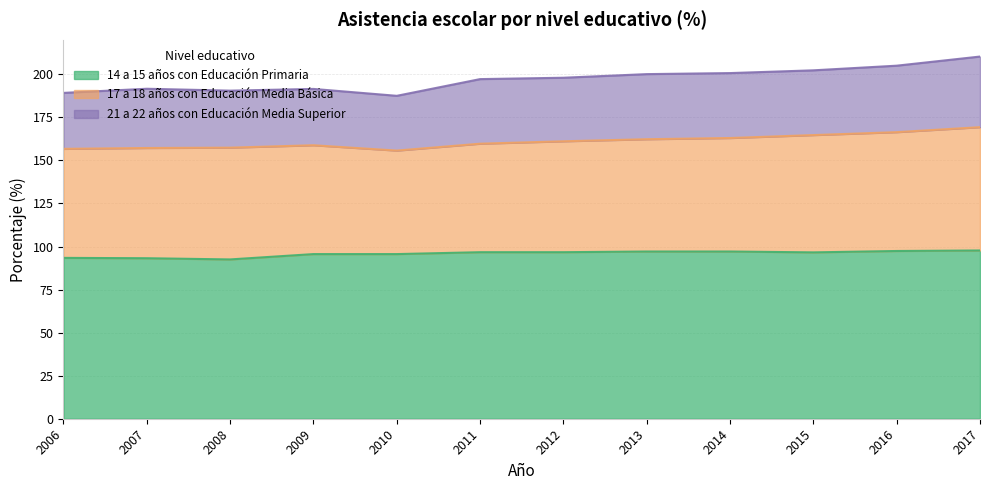

True or false: 14 a 15 años con Educación Primaria and 21 a 22 años con Educación Media Superior cross at least once.

False